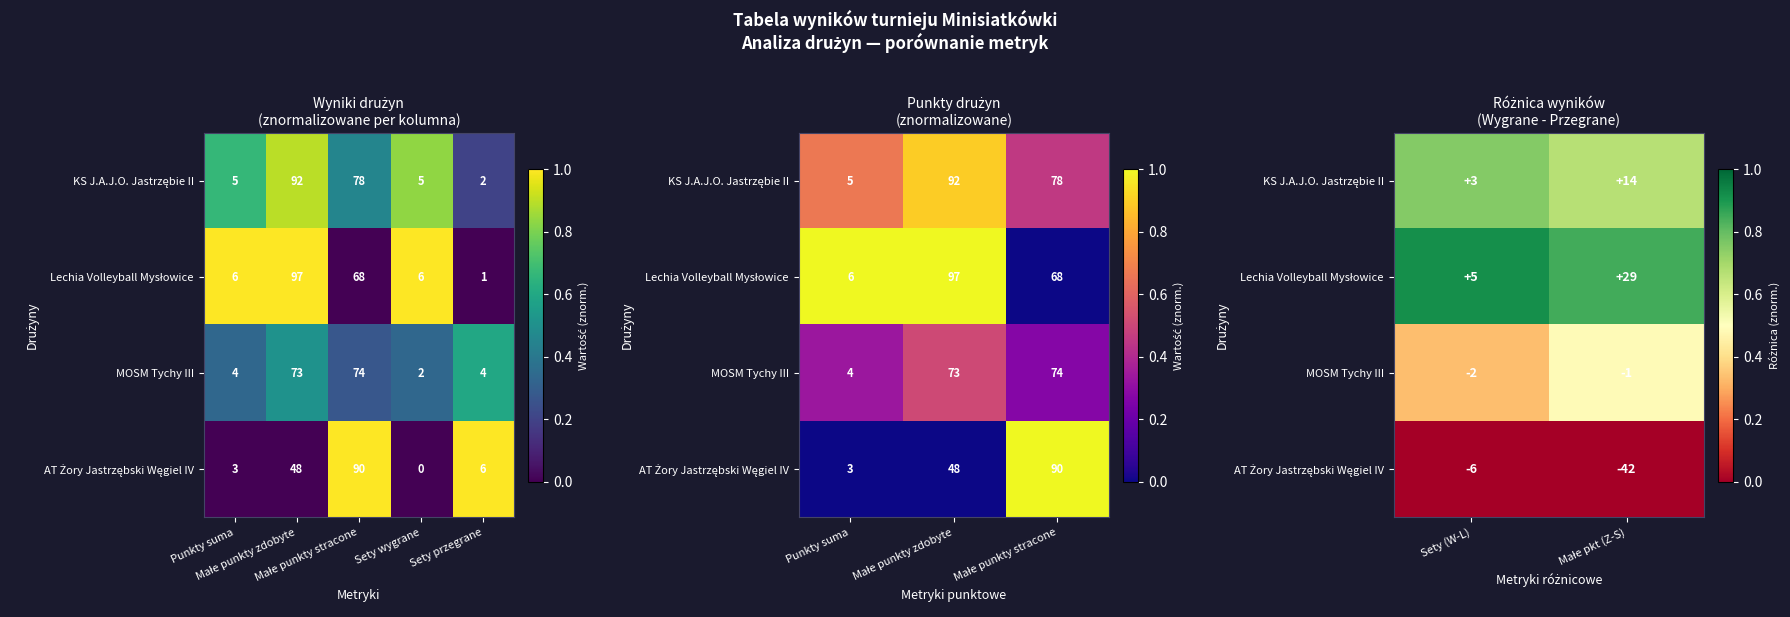

List the series in order of their peak value, highest first.

Lechia Volleyball Mysłowice, KS J.A.J.O. Jastrzębie II, MOSM Tychy III, AT Żory Jastrzębski Węgiel IV